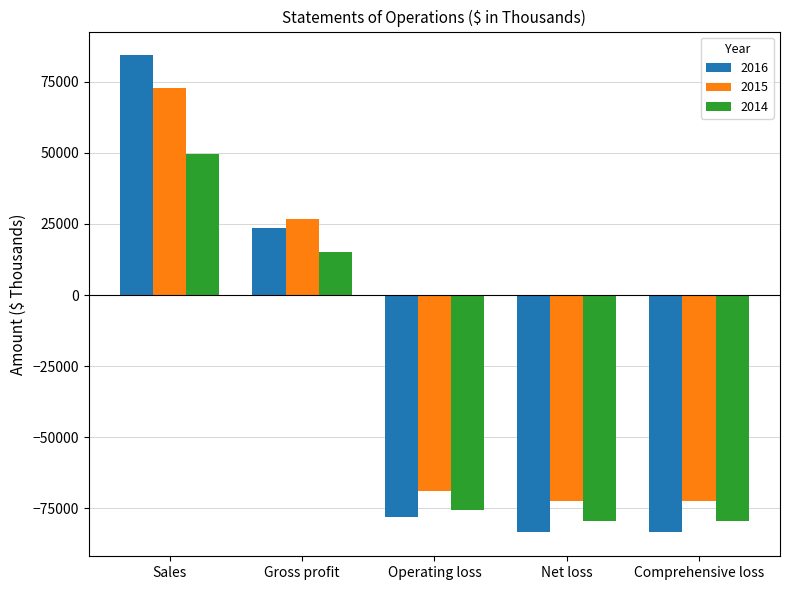

What is the label of the 2nd bar from the left?

Gross profit